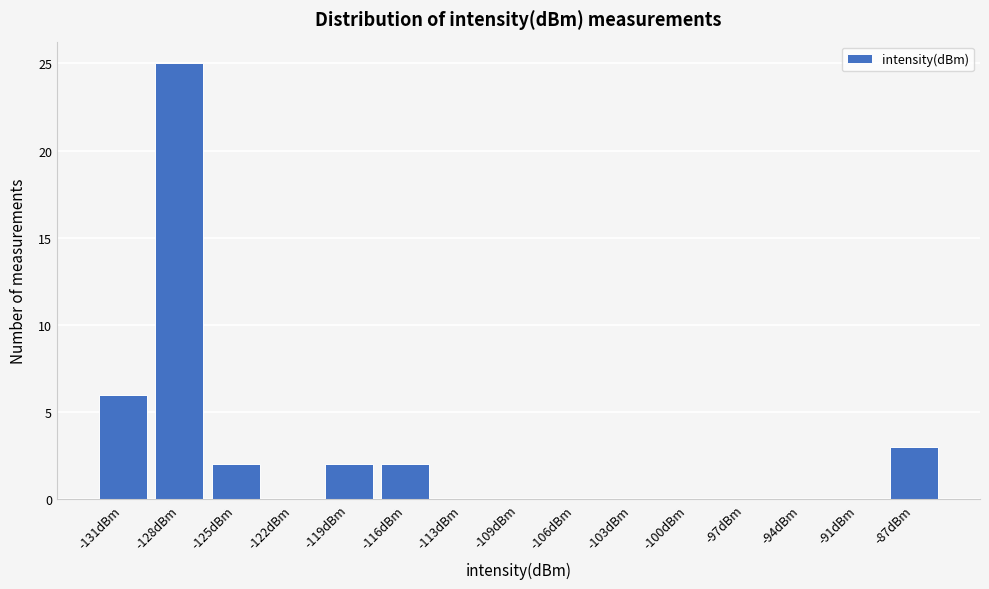

Reading left to right, transcribe all the data shown in this chart.

-131dBm=6	-128dBm=25	-125dBm=2	-122dBm=0	-119dBm=2	-116dBm=2	-113dBm=0	-109dBm=0	-106dBm=0	-103dBm=0	-100dBm=0	-97dBm=0	-94dBm=0	-91dBm=0	-87dBm=3